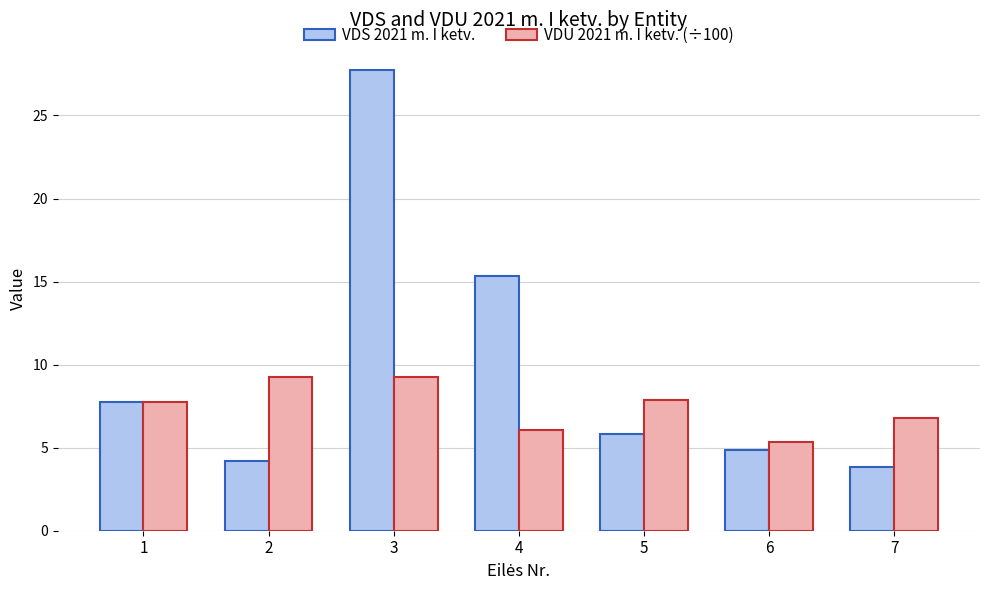

Which series has the widest spread of values?

VDS 2021 m. I ketv.